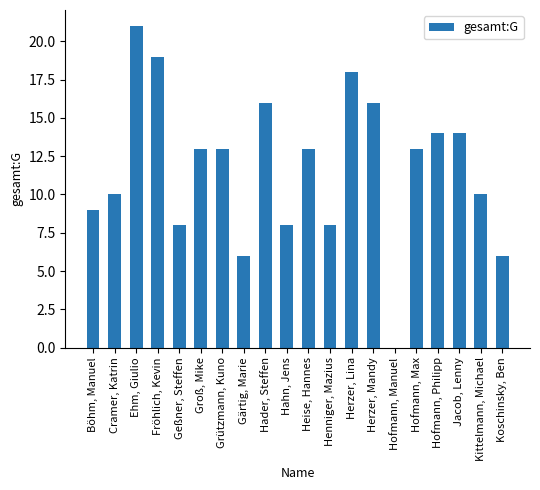

At which label does the data first exceed 13?

Ehm, Giulio